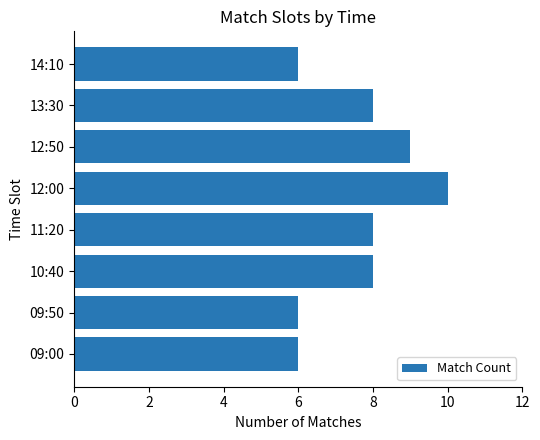

Count the number of data series in this chart.

1